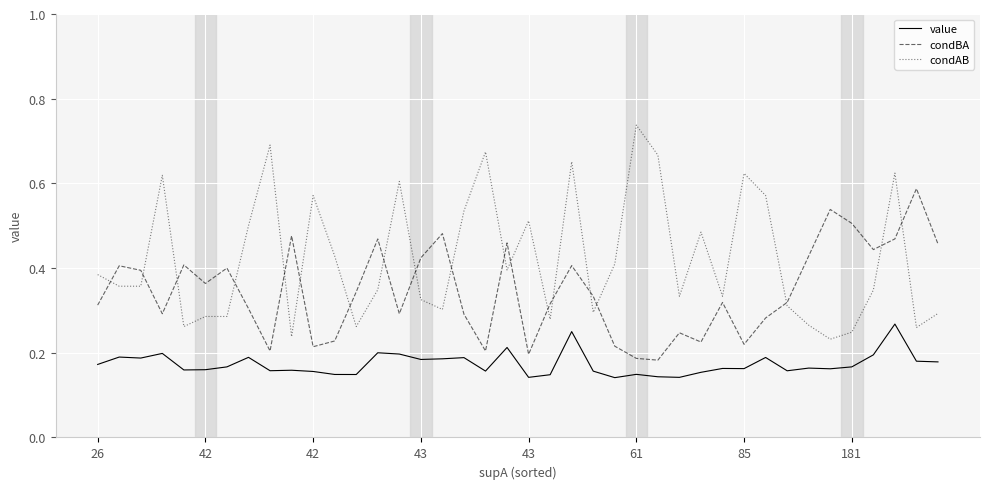

Rank the series by their average value, from lowest to highest.

value, condBA, condAB